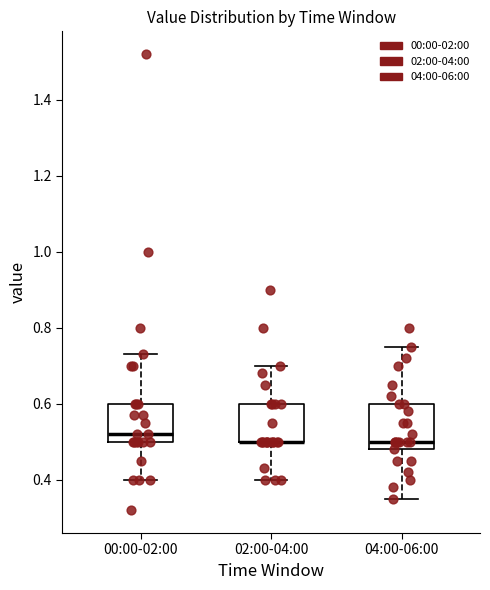

Comparing the boxes themselves (not the whiskers), which one is the tallest?

04:00-06:00